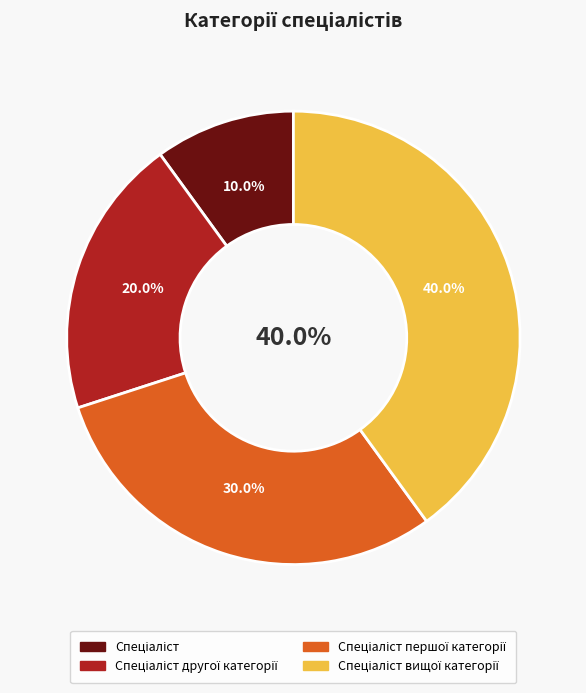

Does Спеціаліст вищої категорії represent more than half of the total?

No